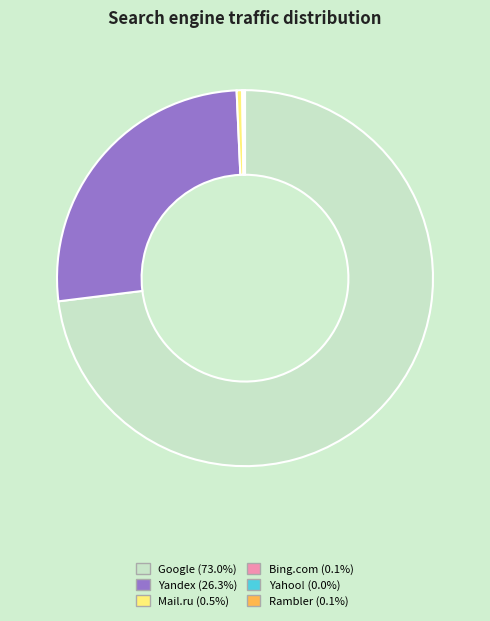

Is there a majority slice in this chart?

Yes